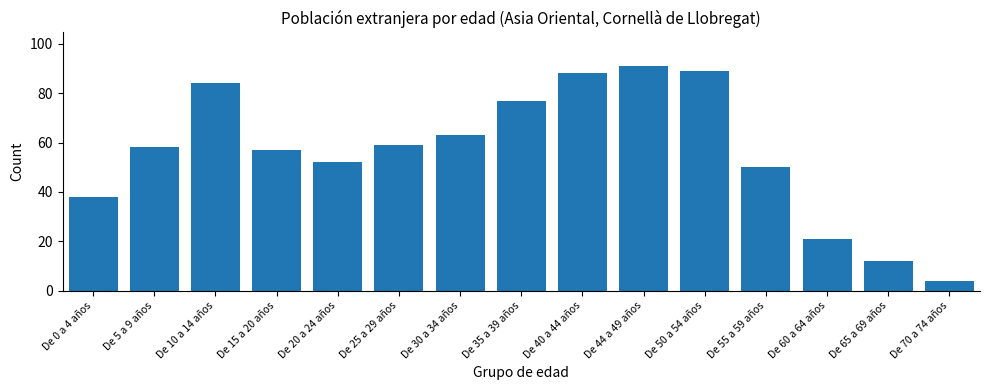

Reading left to right, transcribe all the data shown in this chart.

38	58	84	57	52	59	63	77	88	91	89	50	21	12	4